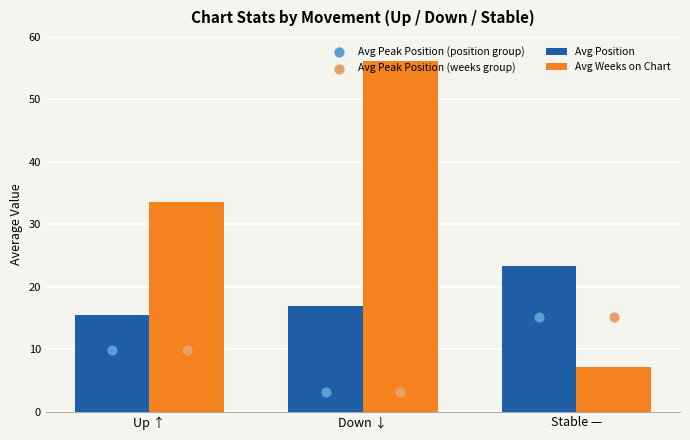

At which category is the sum across all series the highest?

Down ↓